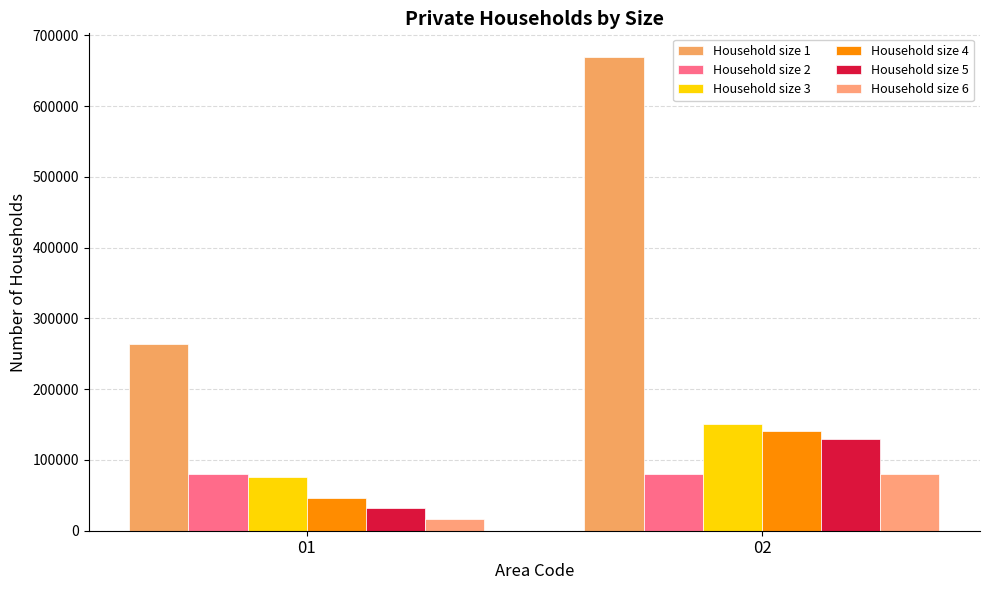

Is the value of Household size 3 at 01 greater than the value of Household size 6 at 01?

Yes